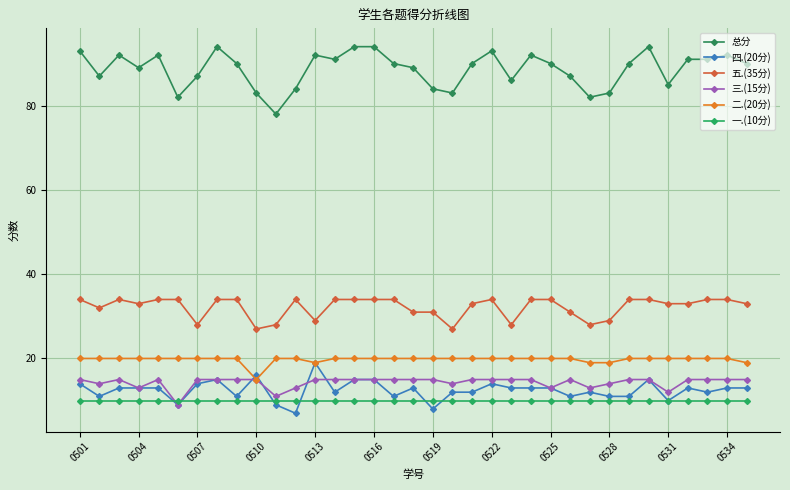

True or false: 五.(35分) and 二.(20分) intersect in this chart.

False